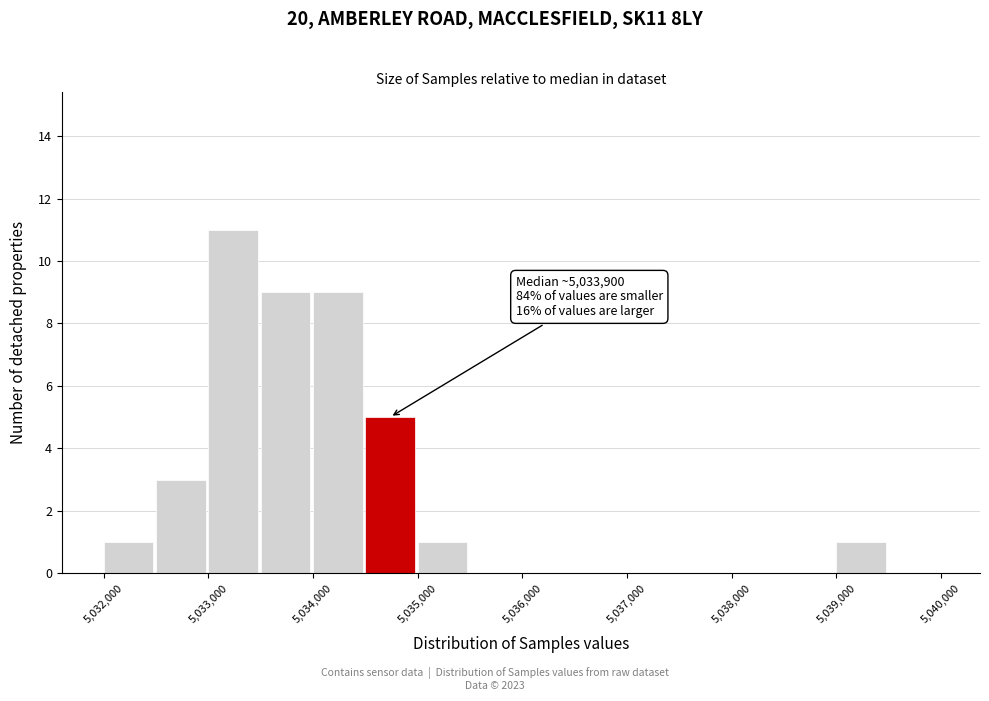

Which range on the x-axis has the tallest bar?

5033000 to 5033500